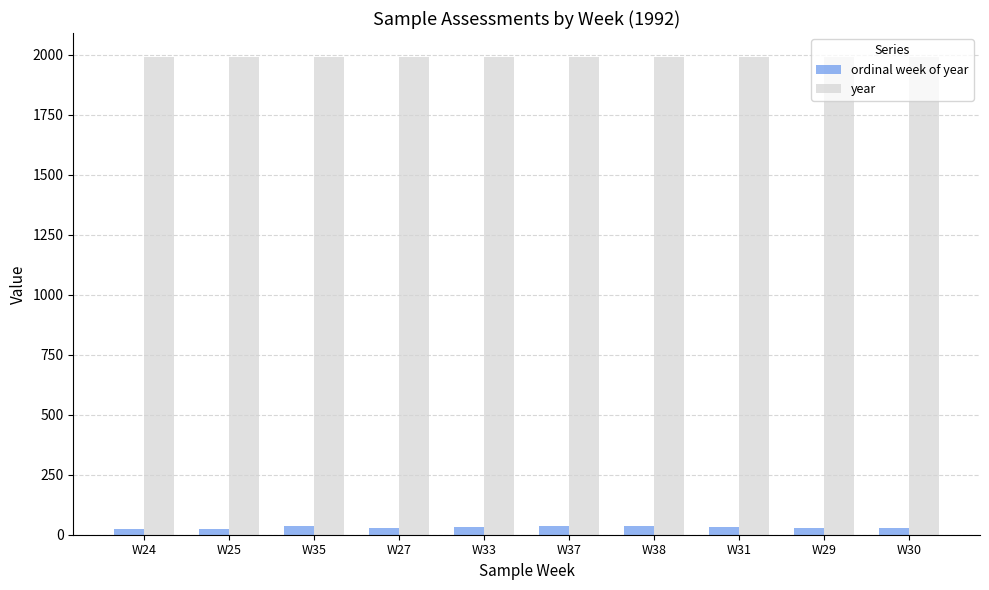

How many distinct data groups are displayed?

2